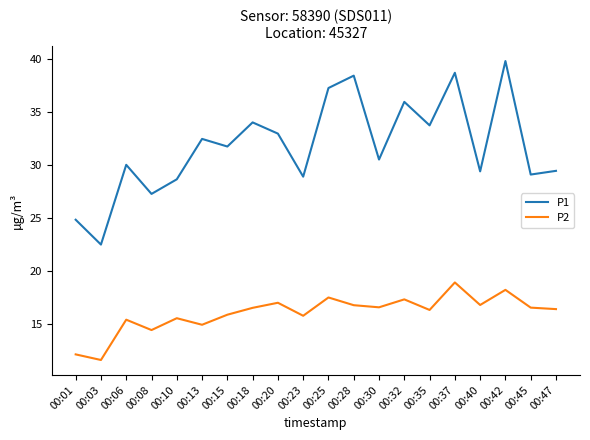

The value of P2 at 00:32 is 17.3. True or false?

True